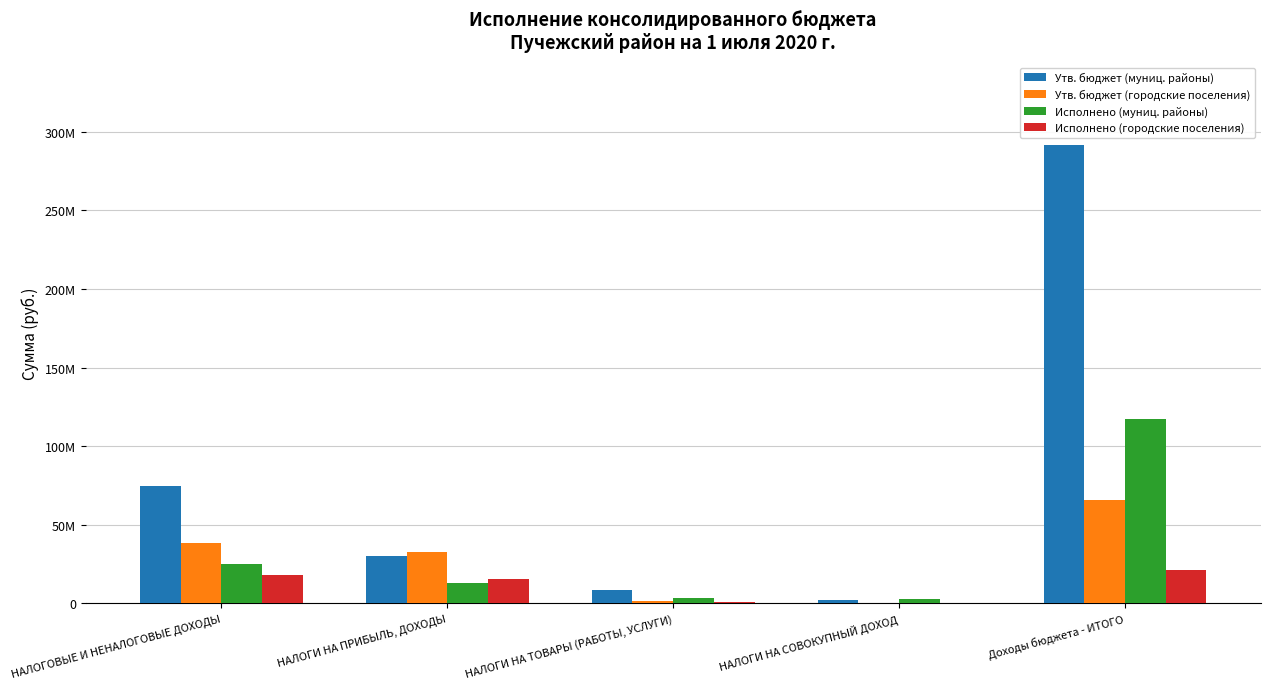

What are all the series names shown in the legend?

Утв. бюджет (муниц. районы), Утв. бюджет (городские поселения), Исполнено (муниц. районы), Исполнено (городские поселения)